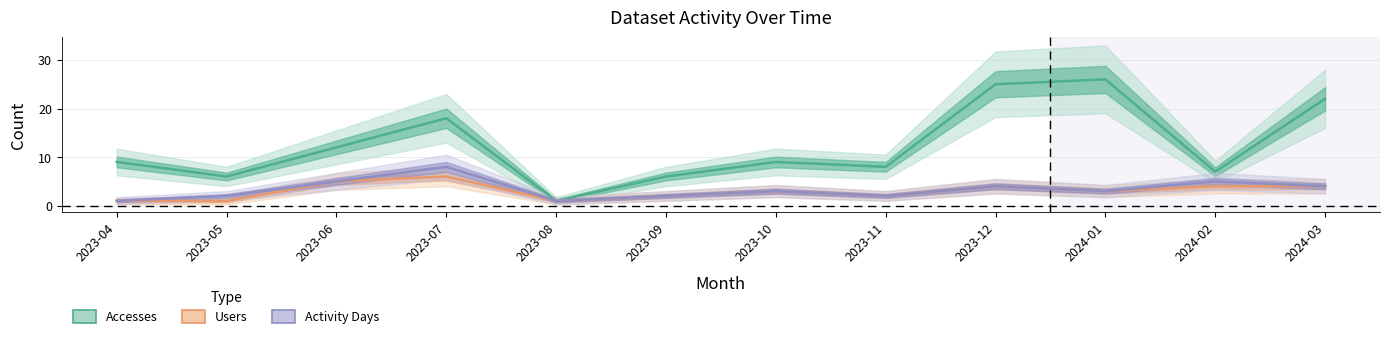

What position from the right is 2024-02?

2